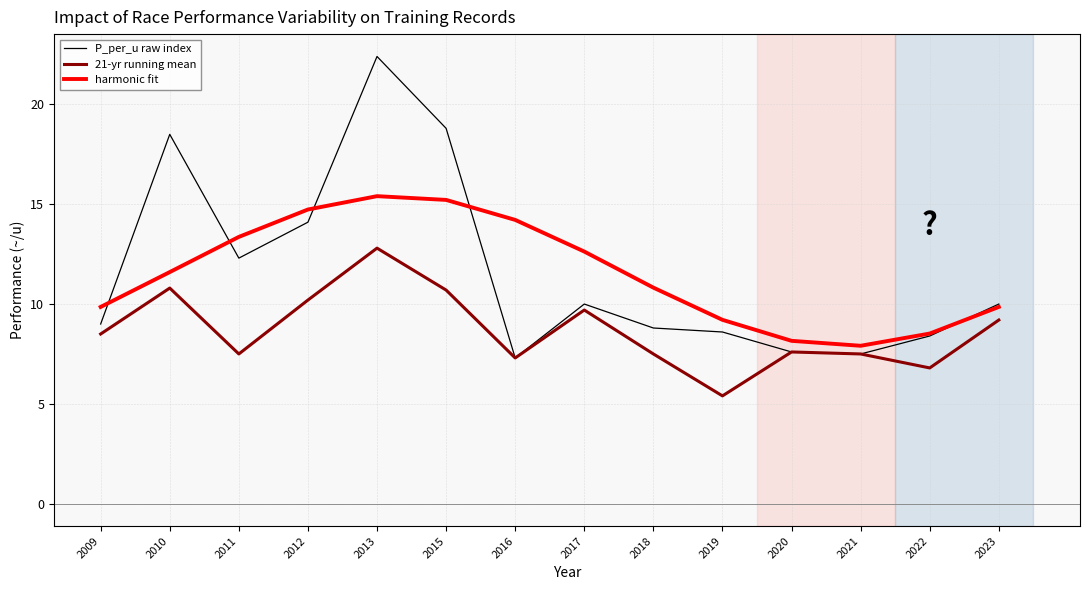

At which category is the sum across all series the highest?

2013